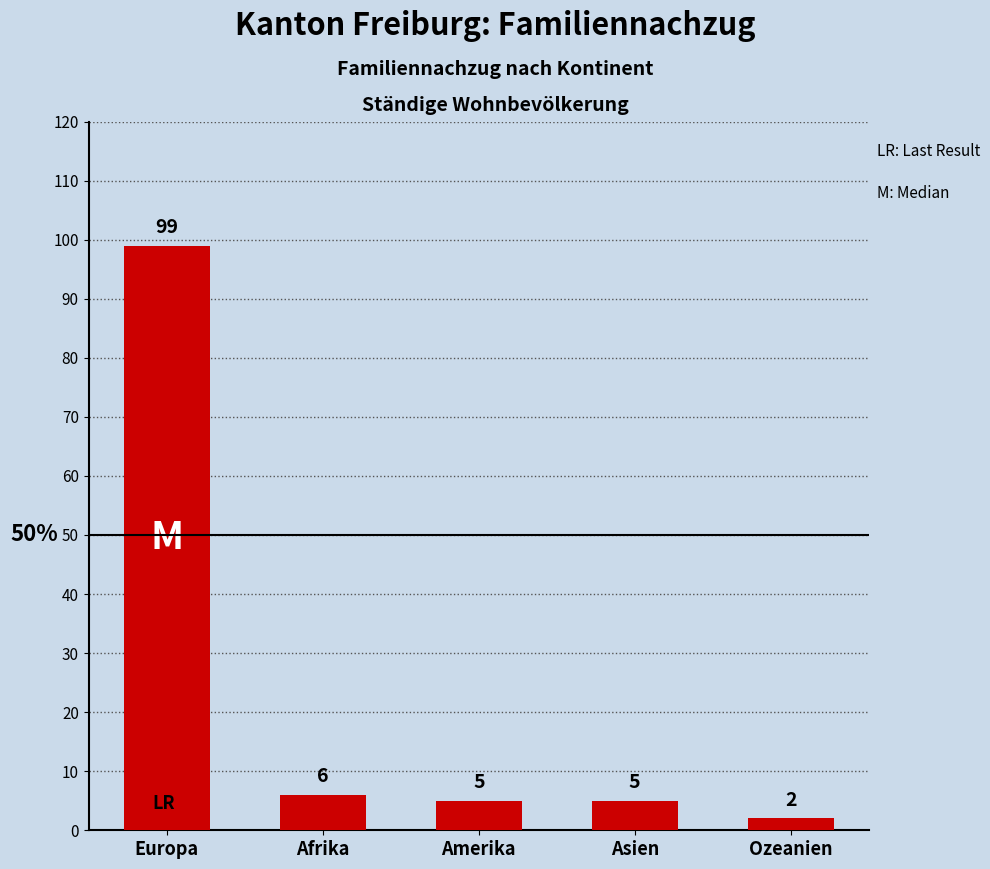

The value at Europa is 99. True or false?

True